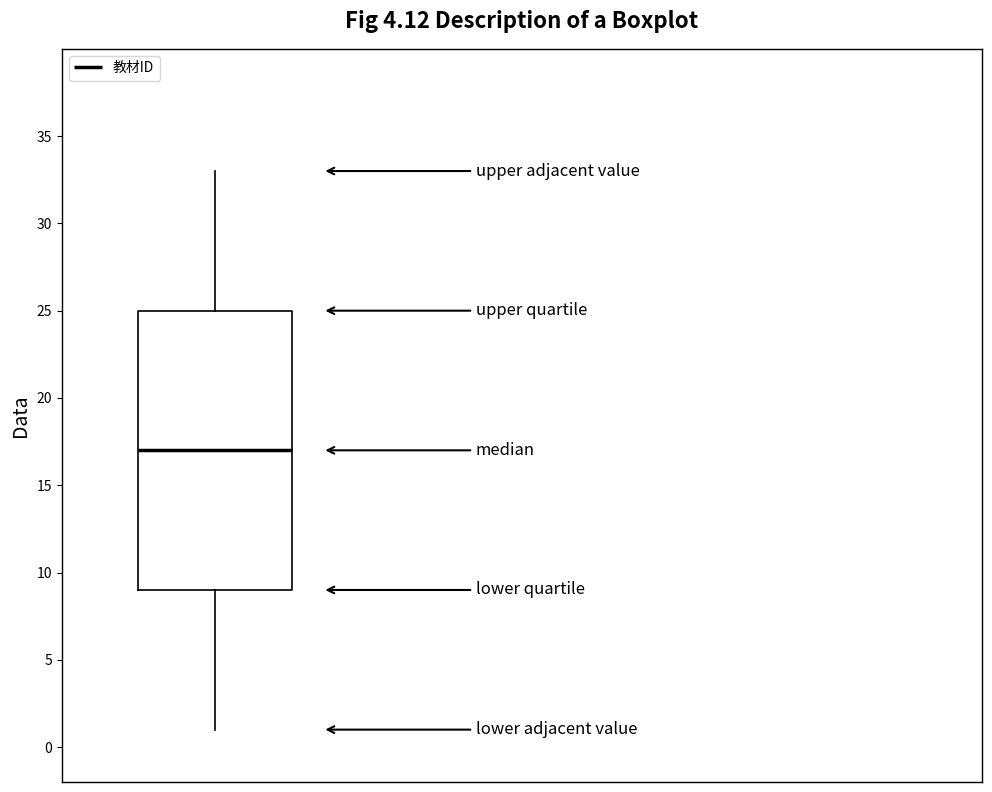

Read this box plot against the y-axis: the position of the median line, the range covered by the box, and the ends of both whiskers. The values are not printed on the chart, so give them approximately, as read against the axis.

median 17, box 9 to 25, whiskers 1 to 33